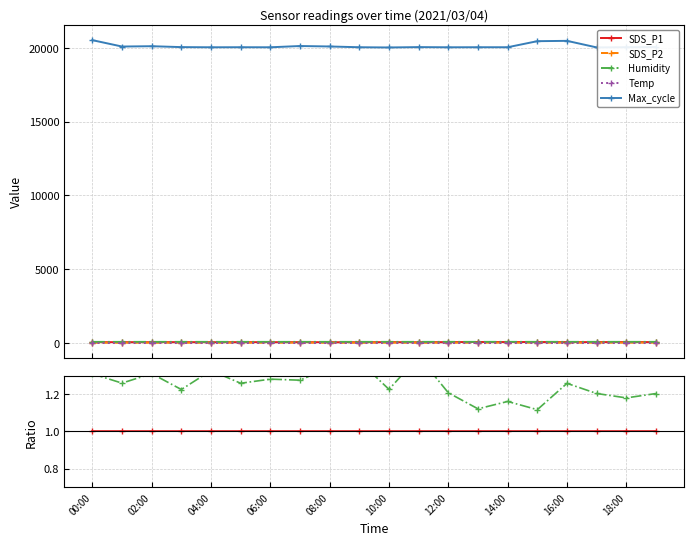

How many data points does each series have?

20